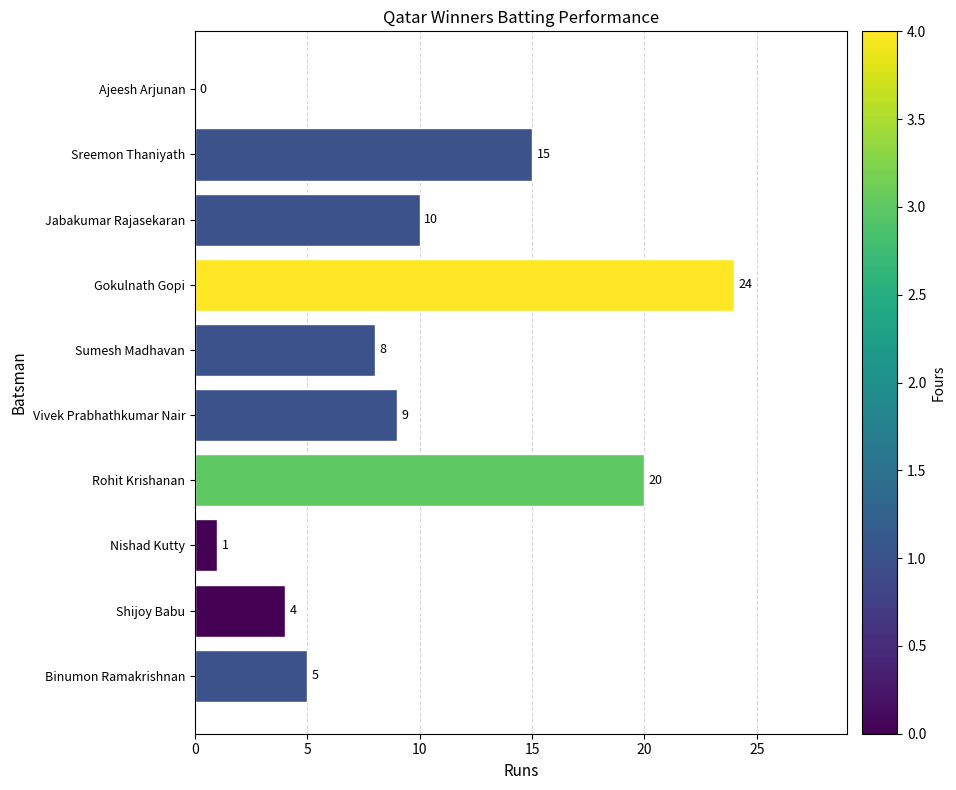

What is the sum of all values?

96